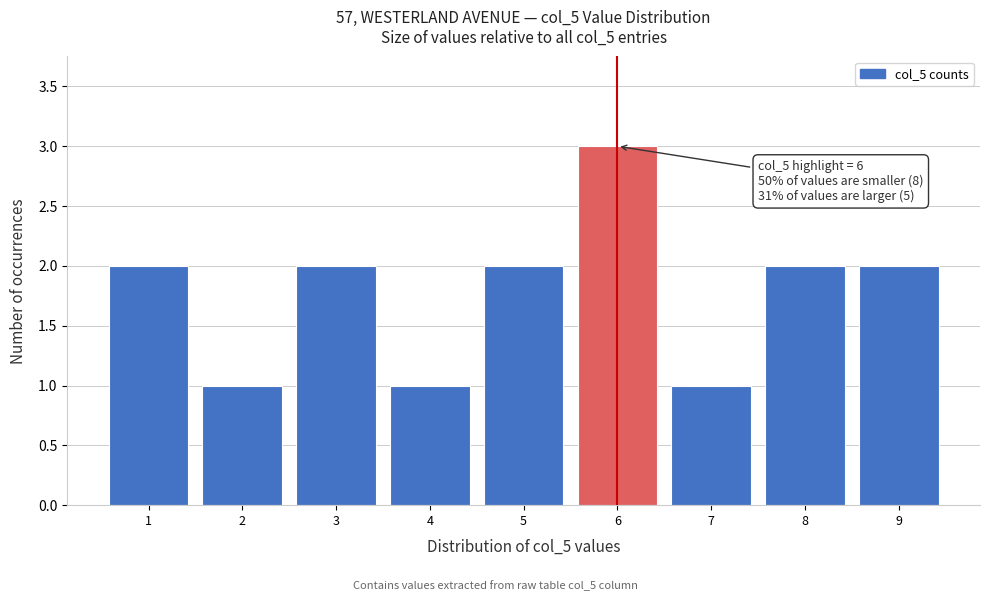

Over which range of the x-axis is the bar tallest?

5.5 to 6.5